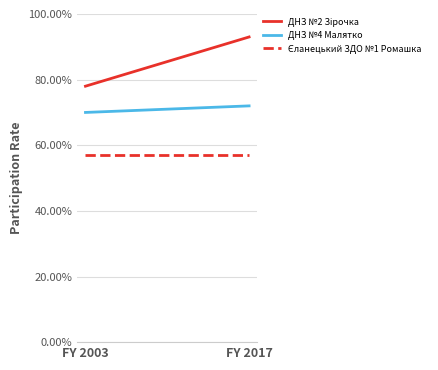

Between FY 2017 and FY 2003, which is larger?

FY 2017